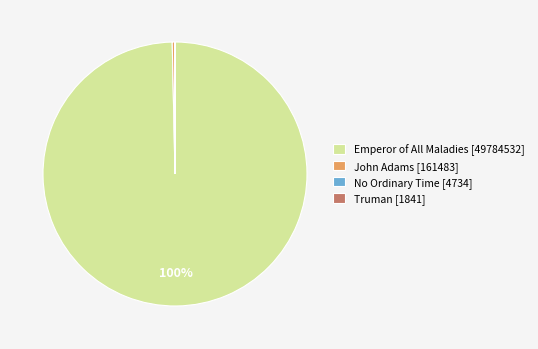

To the nearest percent, what is the average slice percentage?

25%